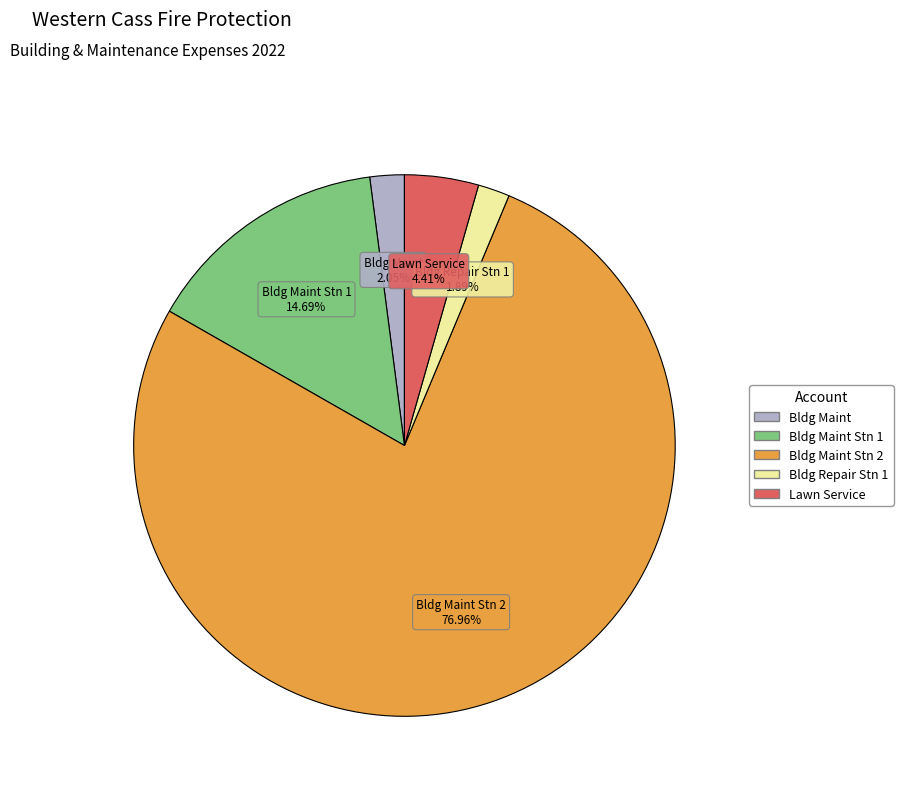

Do Bldg Repair Stn 1 and Bldg Maint Stn 2 together represent more than half of the pie?

Yes